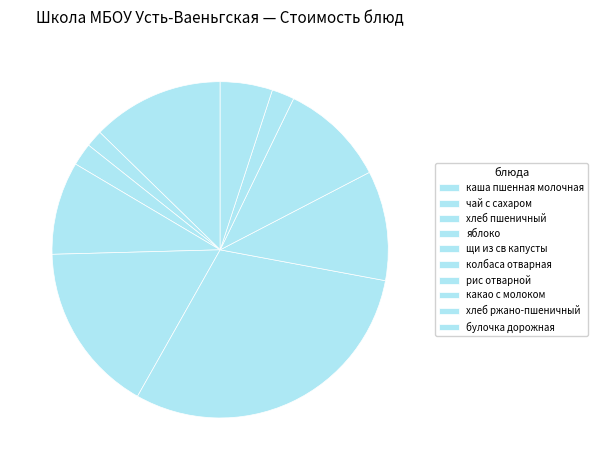

How many slices are in this pie chart?

10